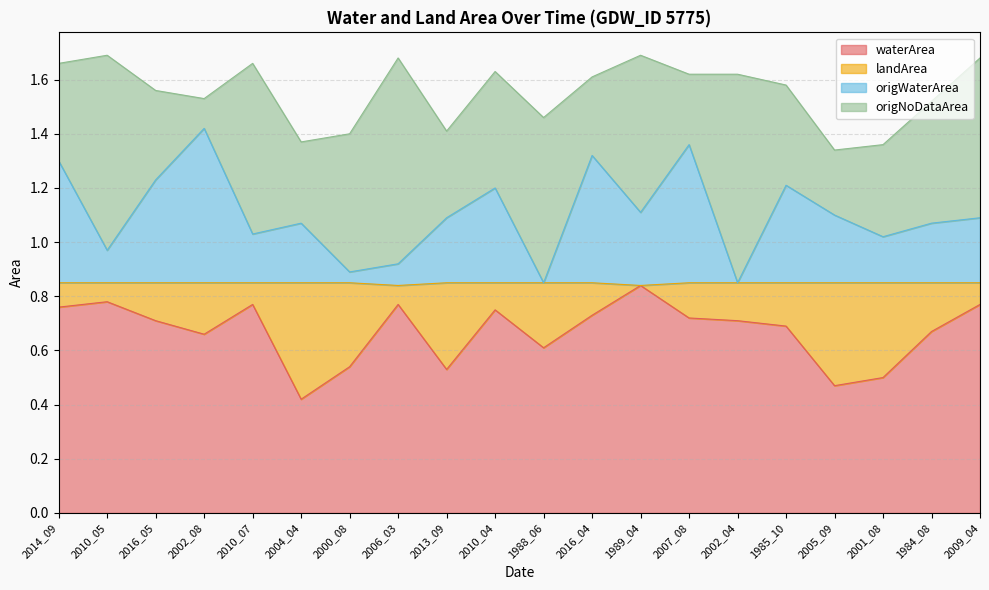

What value does the waterArea series have at 2007_08?

0.7